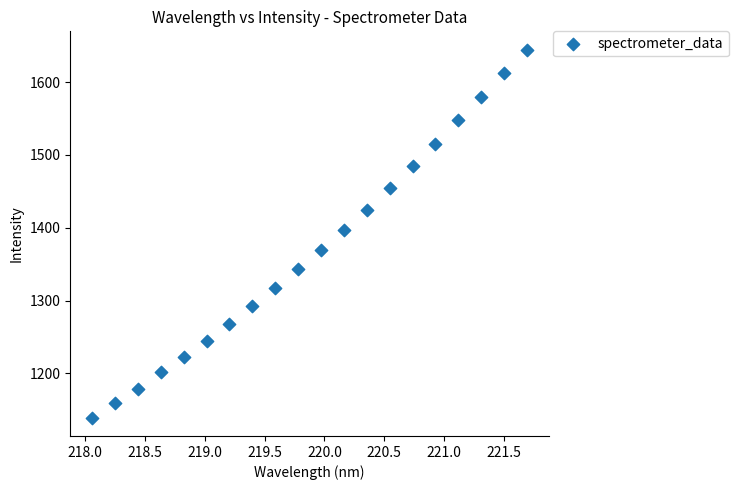

What is the range of X values (max minus min)?

3.6